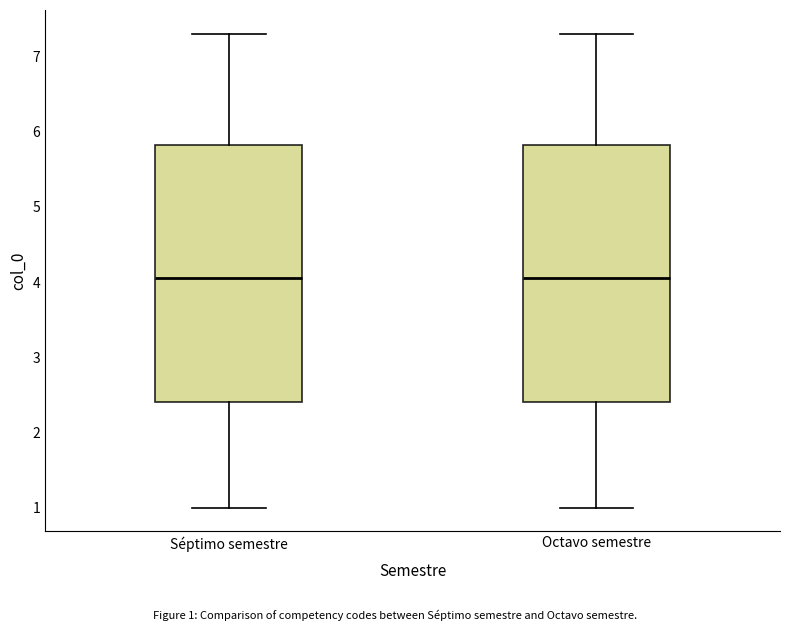

Where does the lower whisker of the box for Octavo semestre end on the y-axis? The values are not printed on the chart, so give them approximately, as read against the axis.

1.0